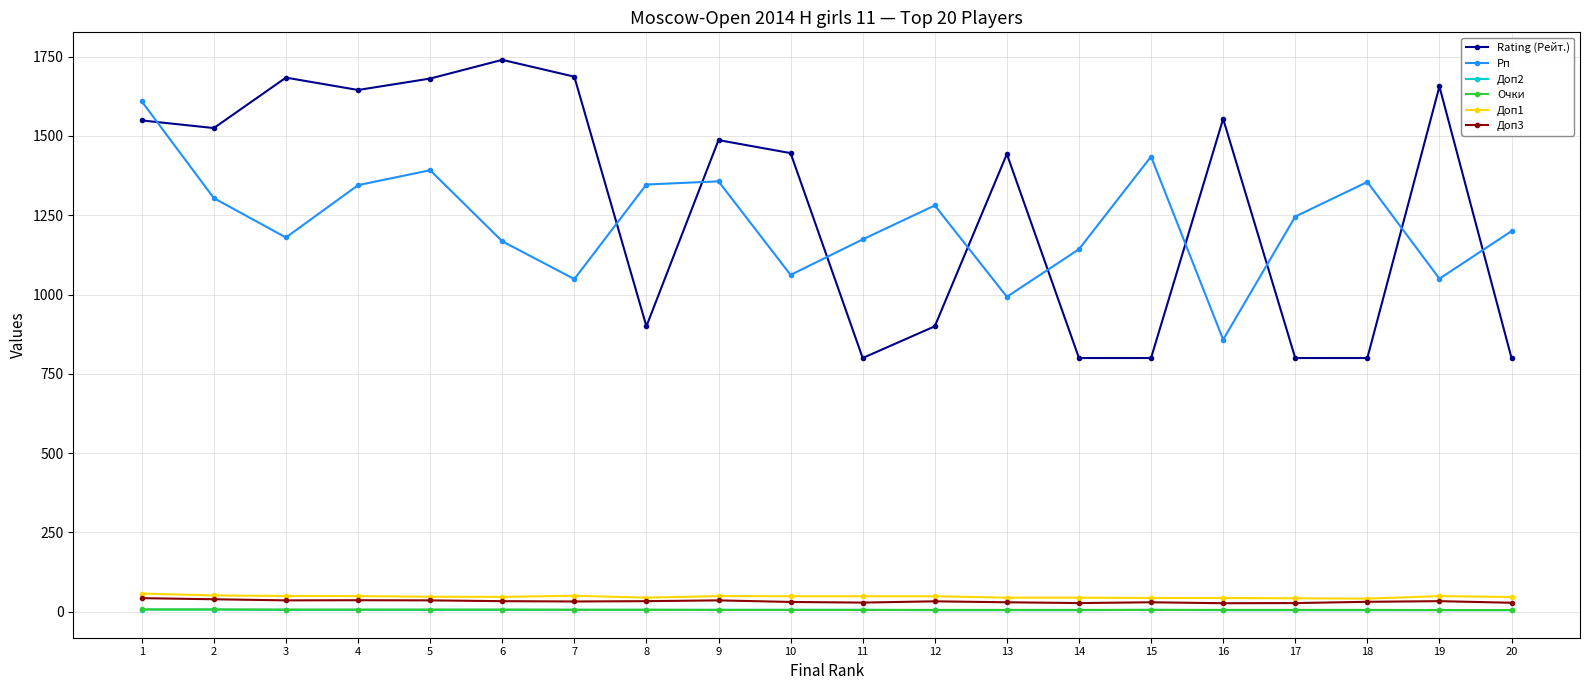

True or false: Доп1 and Доп2 cross at least once.

False